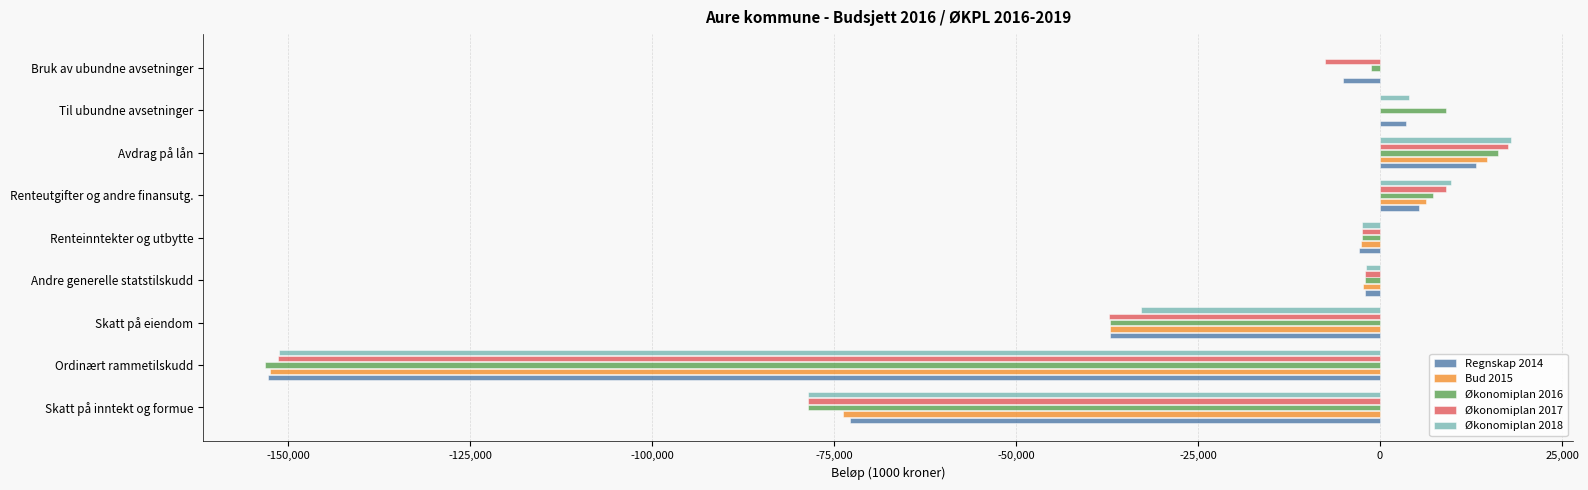

True or false: Regnskap 2014 has a value of -5037 at Bruk av ubundne avsetninger.

True